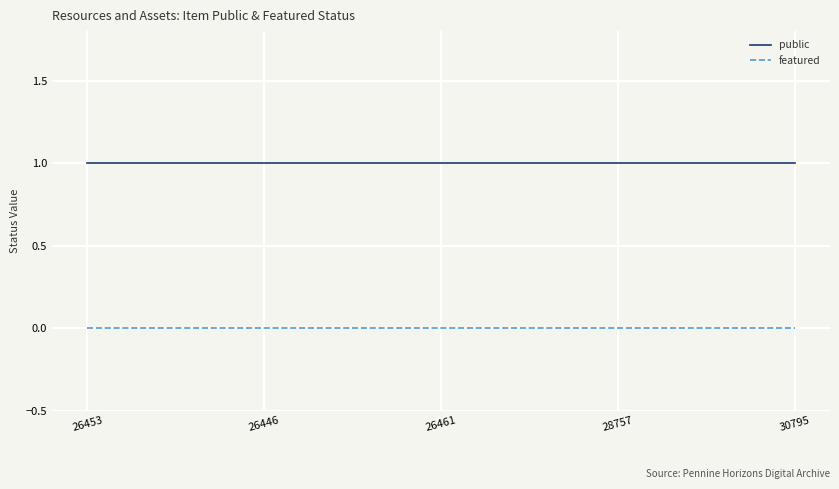

Reading left to right, extract all data points from this chart.

public: 1	1	1	1	1
featured: 0	0	0	0	0